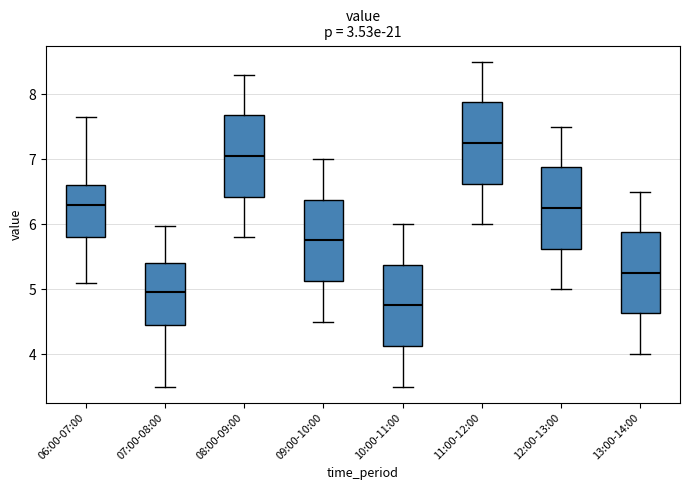

Where does the median line of the box for 08:00-09:00 sit on the y-axis? The values are not printed on the chart, so give them approximately, as read against the axis.

7.1